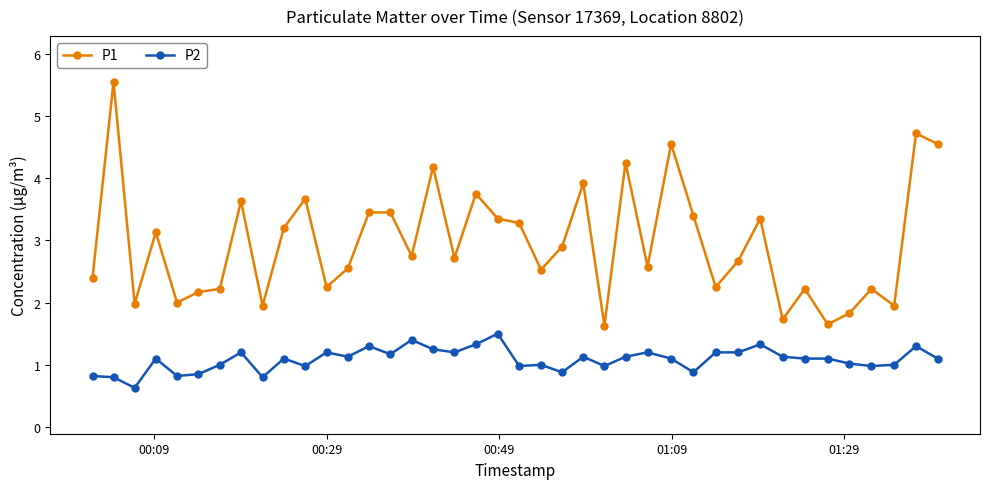

Which series has the widest spread of values?

P1